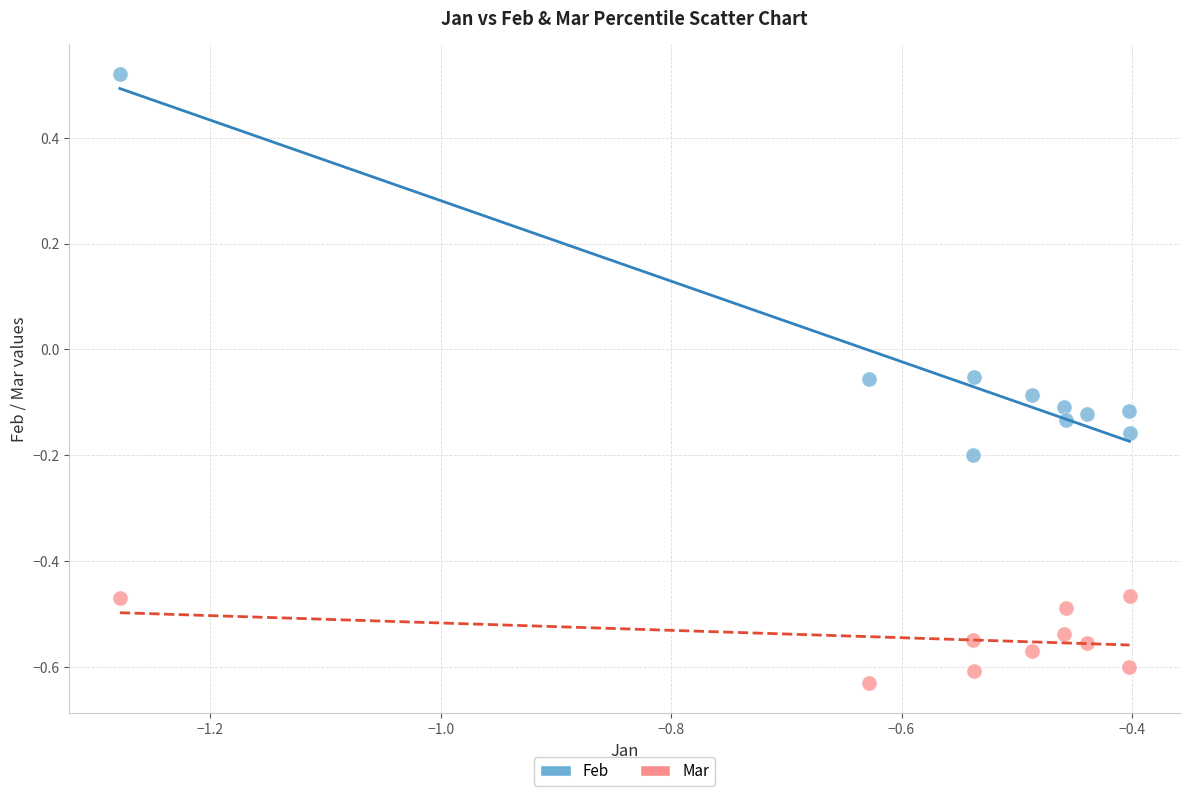

What are all the series names shown in the legend?

Feb, Mar